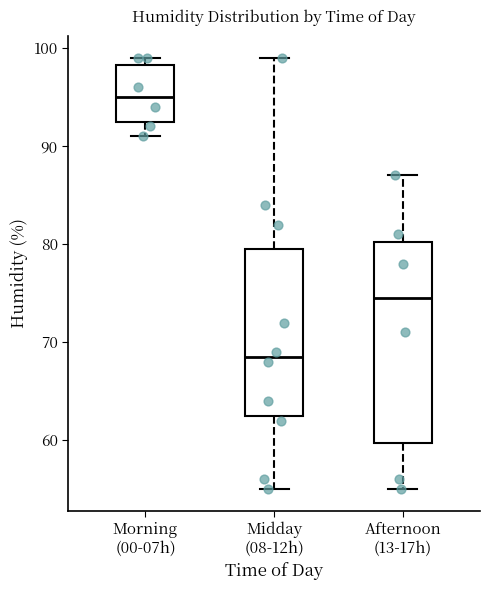

Where is the lower edge of the box for Afternoon (13-17h) on the y-axis? The values are not printed on the chart, so give them approximately, as read against the axis.

60